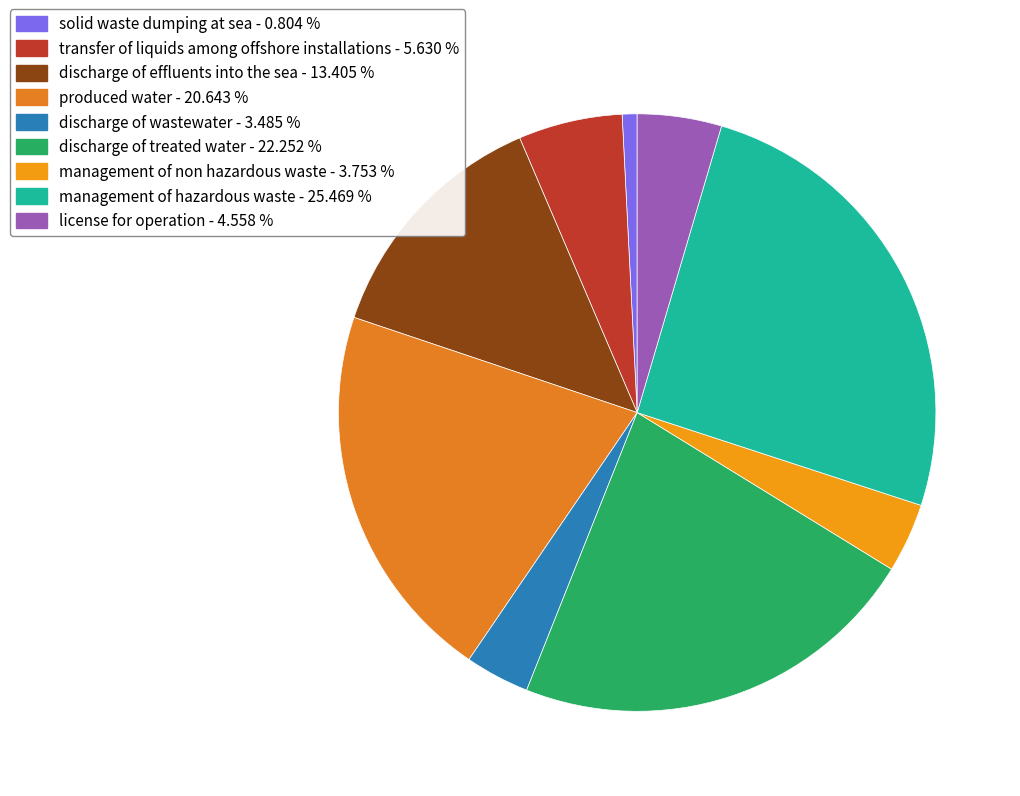

Is it true that solid waste dumping at sea is 1% of the pie?

True